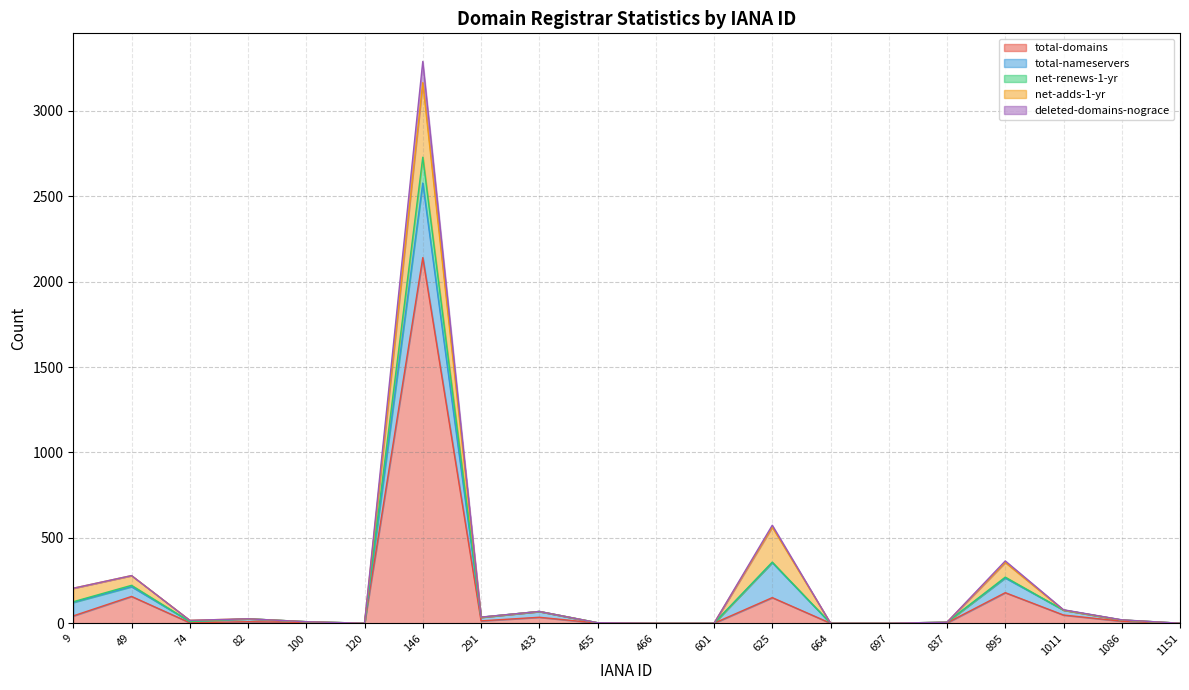

What is the highest value of the total-domains series?

2141